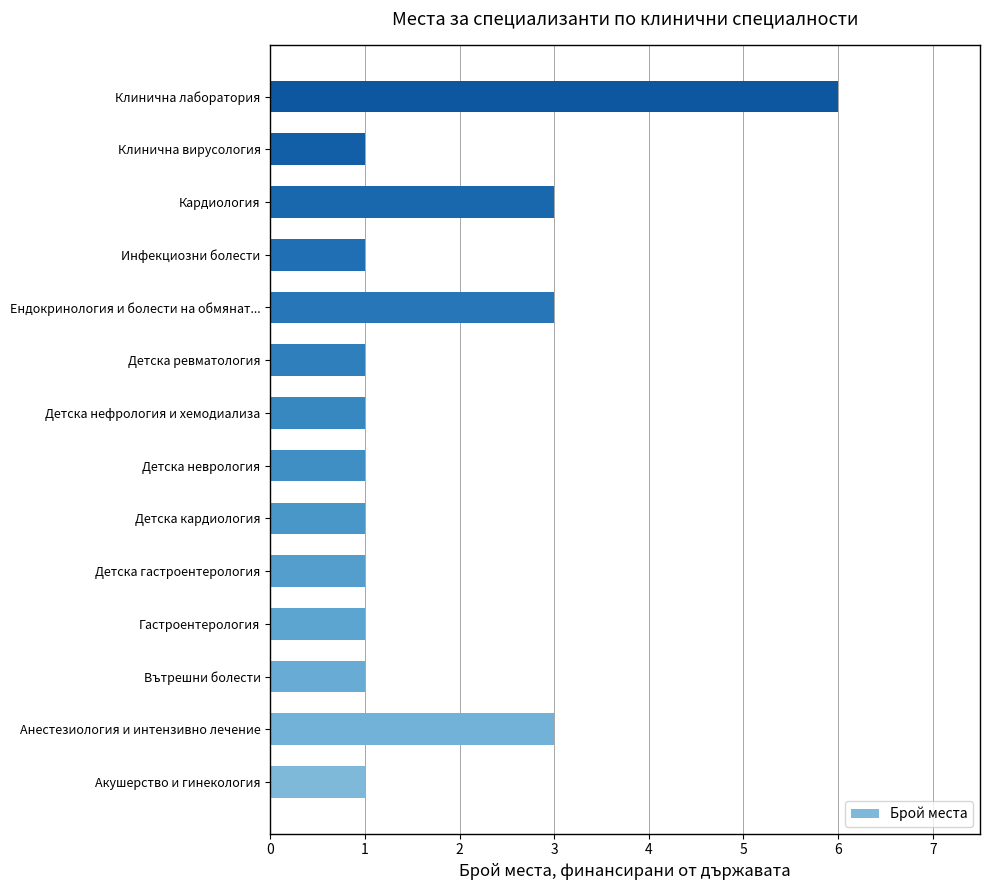

True or false: the data shows 1 at Вътрешни болести.

True